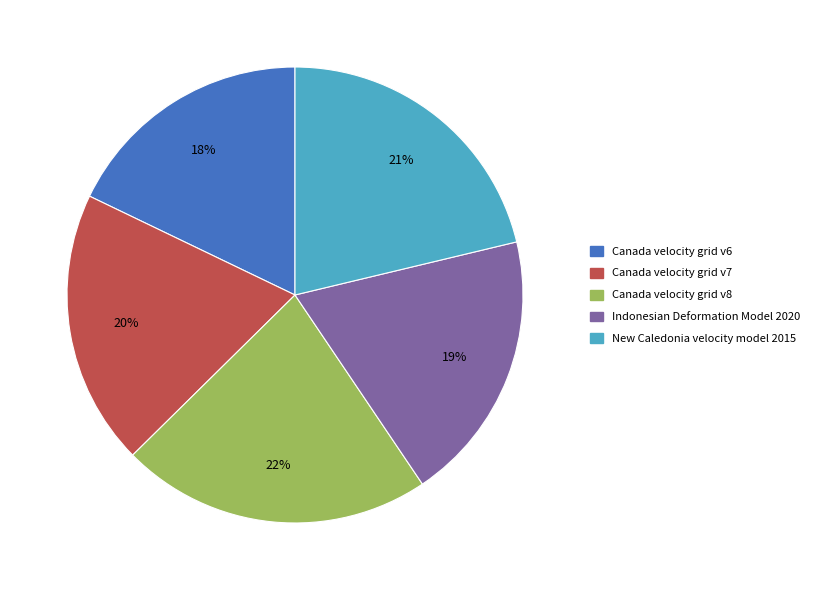

What is the ratio of the value at Canada velocity grid v7 to the value at Canada velocity grid v8?

0.9